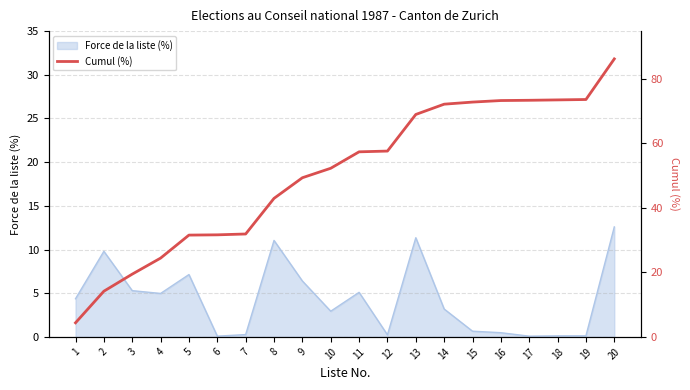

What is the average value?

50.5